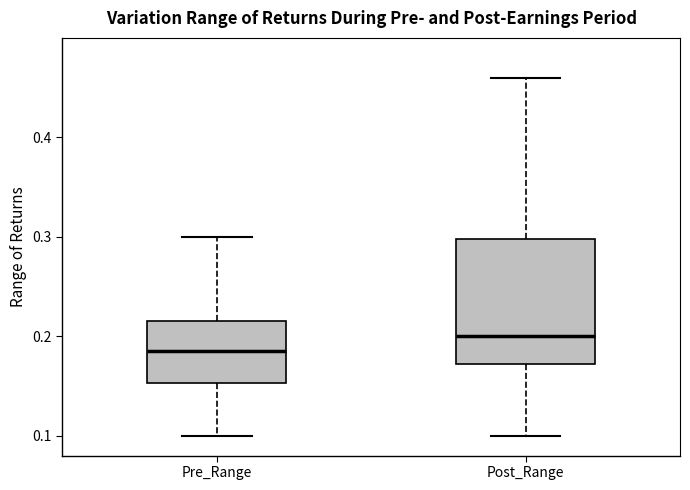

Which box's median line is the highest?

Post_Range